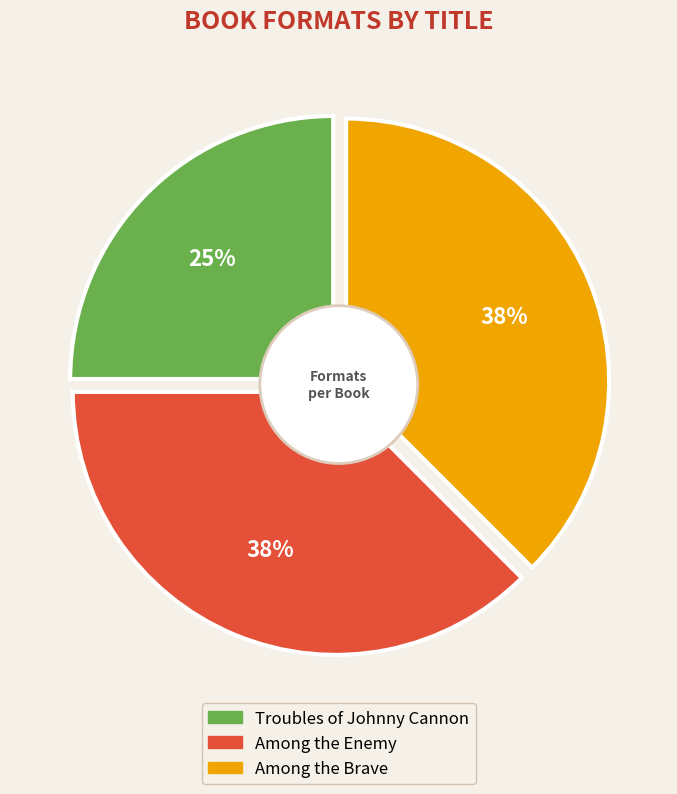

Which slice is the largest?

Among the Enemy